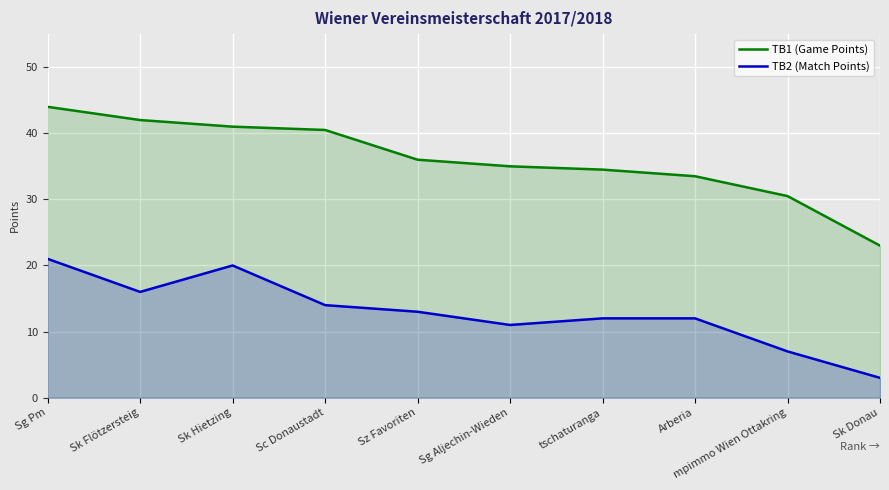

Where is the first local minimum for TB2 (Match Points)?

Sk Flötzersteig